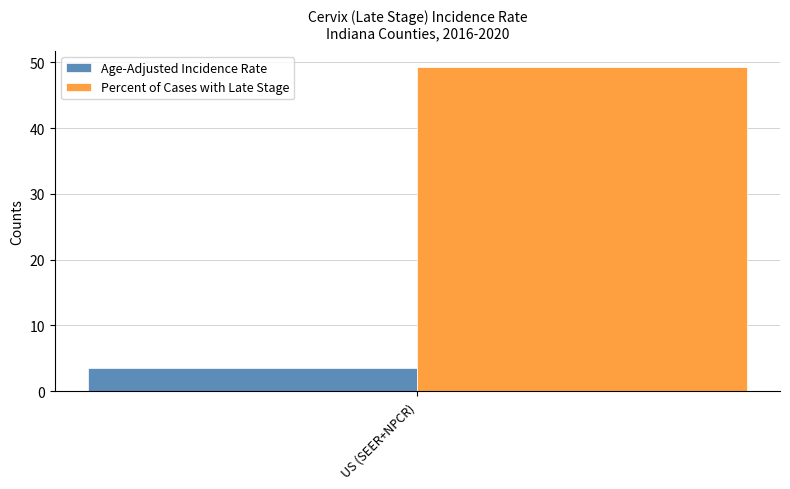

What is the approximate value of Age-Adjusted Incidence Rate at US (SEER+NPCR)?

3.6